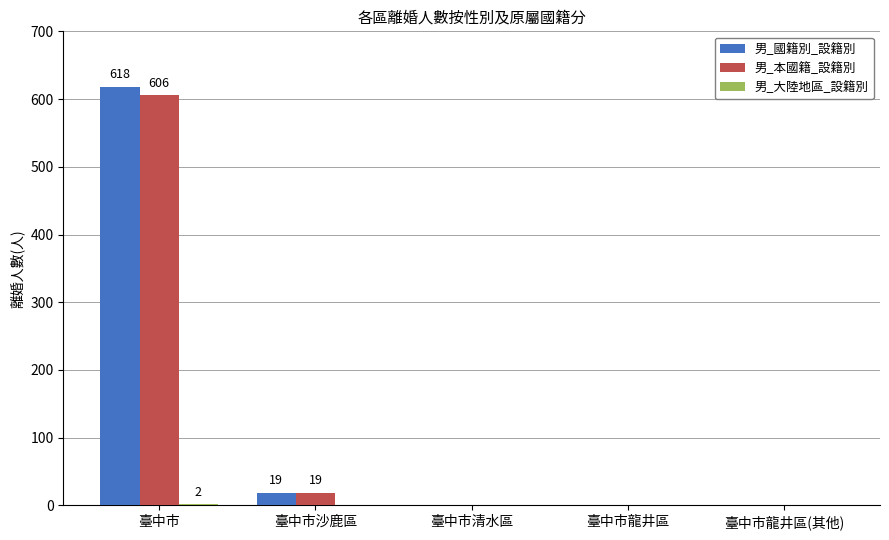

How many distinct data groups are displayed?

3